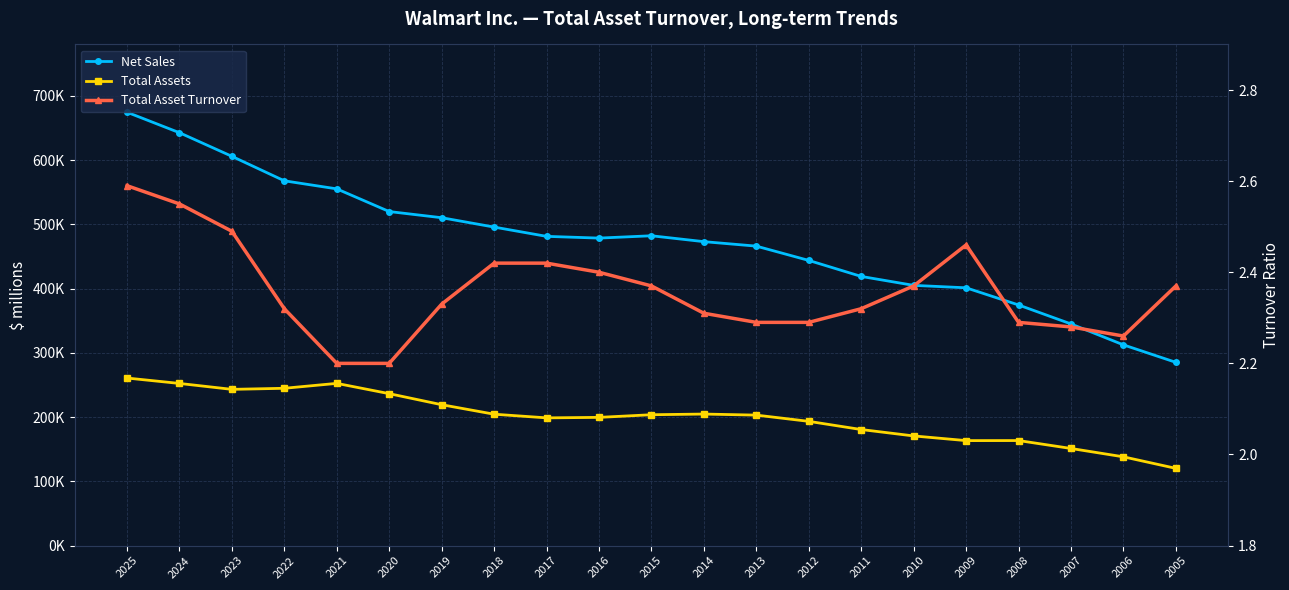

Reading left to right, extract all data points from this chart.

Net Sales: 674538.0	642637.0	605881.0	567762.0	555233.0	519926.0	510329.0	495761.0	481317.0	478614.0	482229.0	473076.0	466114.0	443854.0	418952.0	405046.0	401244.0	374526.0	344992.0	312427.0	285222.0
Total Assets: 260823.0	252399.0	243197.0	244860.0	252496.0	236495.0	219295.0	204522.0	198825.0	199581.0	203706.0	204751.0	203105.0	193406.0	180663.0	170706.0	163429.0	163514.0	151193.0	138187.0	120223.0
Total Asset Turnover: 2.6	2.5	2.5	2.3	2.2	2.2	2.3	2.4	2.4	2.4	2.4	2.3	2.3	2.3	2.3	2.4	2.5	2.3	2.3	2.3	2.4